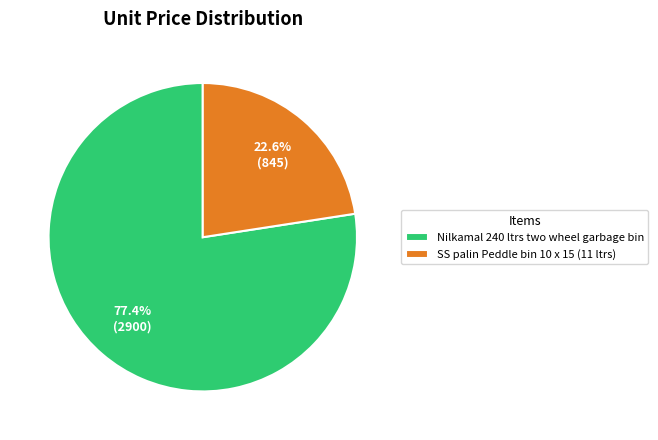

Combined, what portion of the pie is Nilkamal 240 ltrs two wheel garbage bin and SS palin Peddle bin 10 x 15 (11 ltrs)?

100.0%